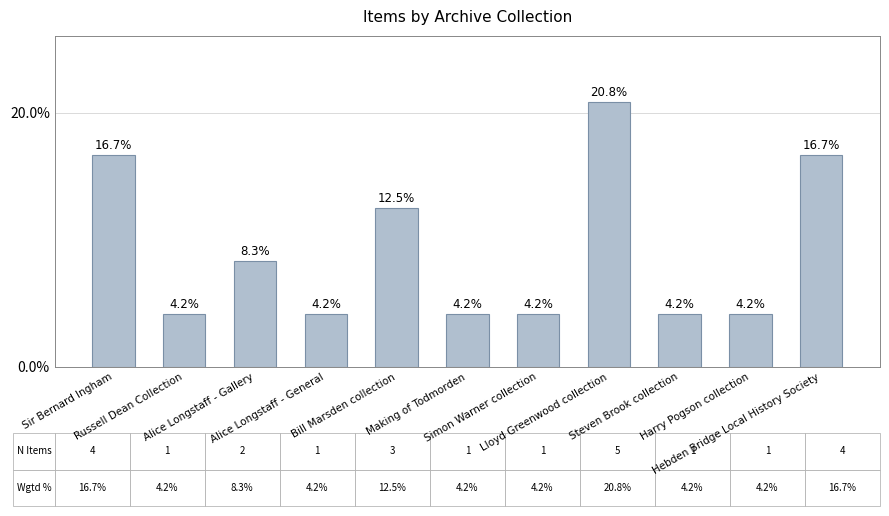

Reading left to right, list all the values displayed in this chart.

Sir Bernard Ingham=4	Russell Dean Collection=1	Alice Longstaff - Gallery=2	Alice Longstaff - General=1	Bill Marsden collection=3	Making of Todmorden=1	Simon Warner collection=1	Lloyd Greenwood collection=5	Steven Brook collection=1	Harry Pogson collection=1	Hebden Bridge Local History Society=4